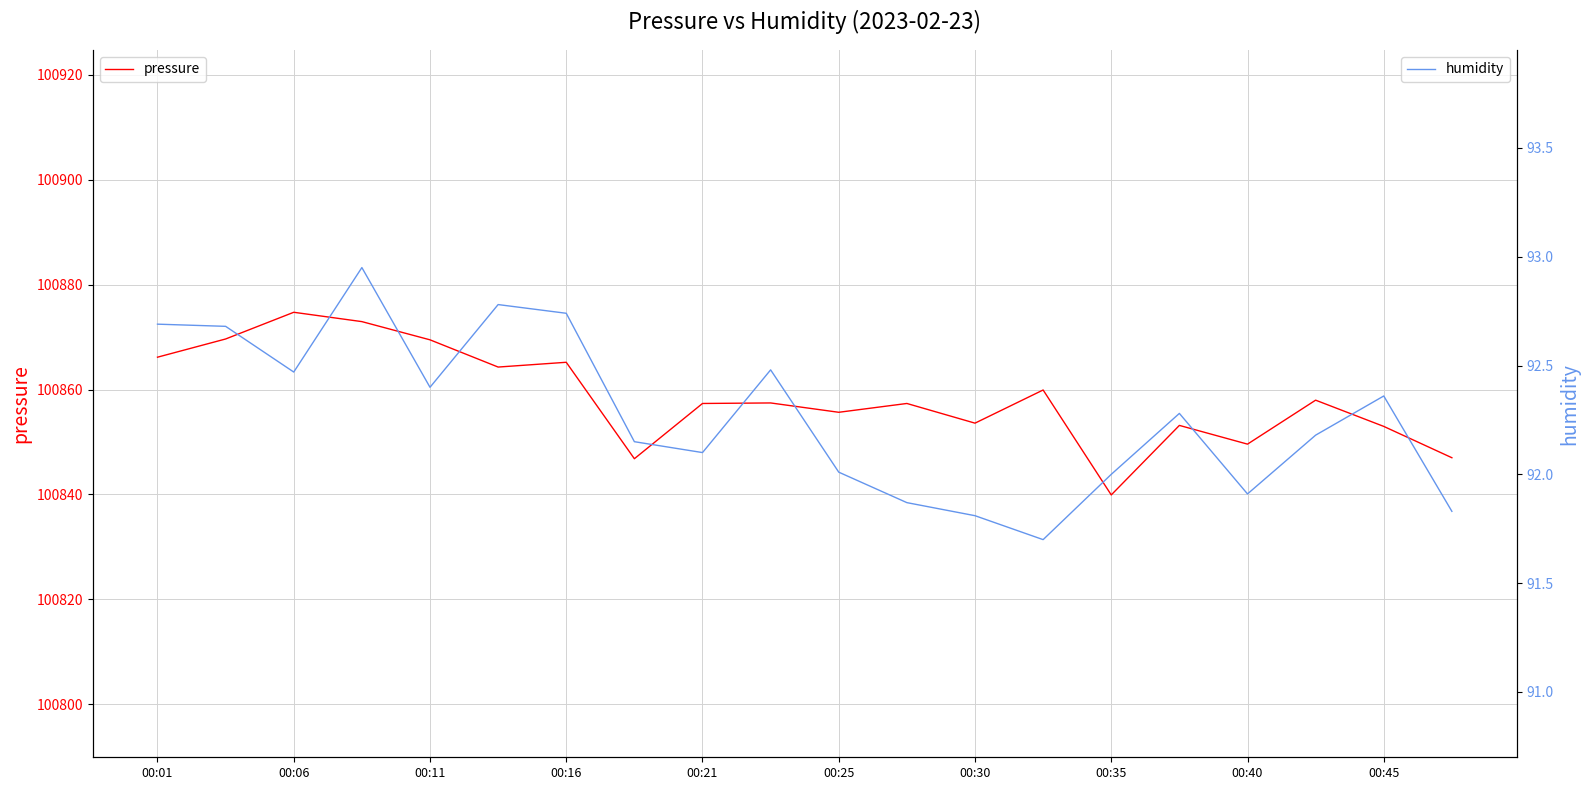

The value of pressure at 00:35 is 100839.9. True or false?

True